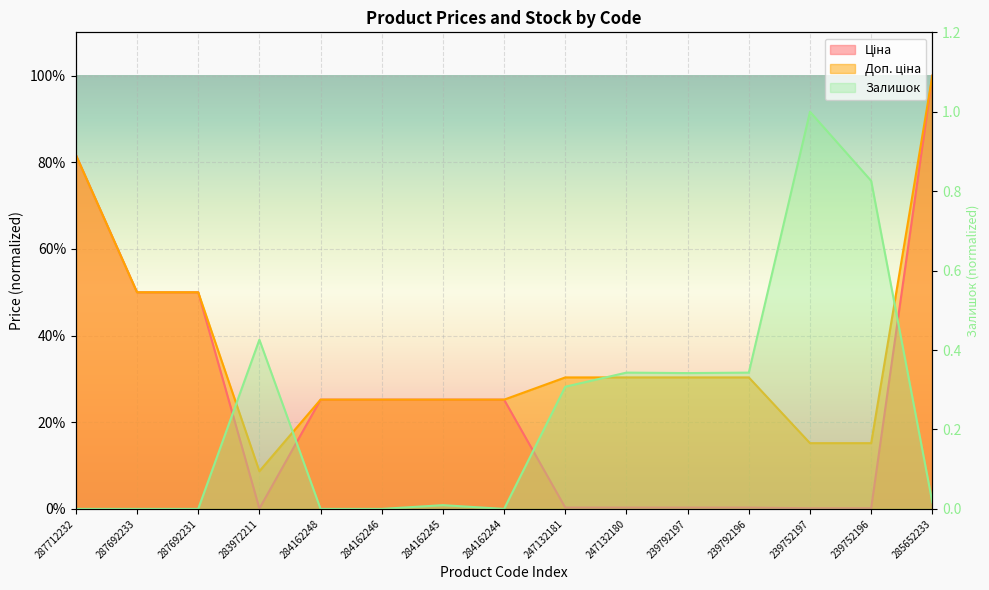

Rank the series at 283972211 from highest to lowest value.

Залишок, Доп. ціна, Ціна